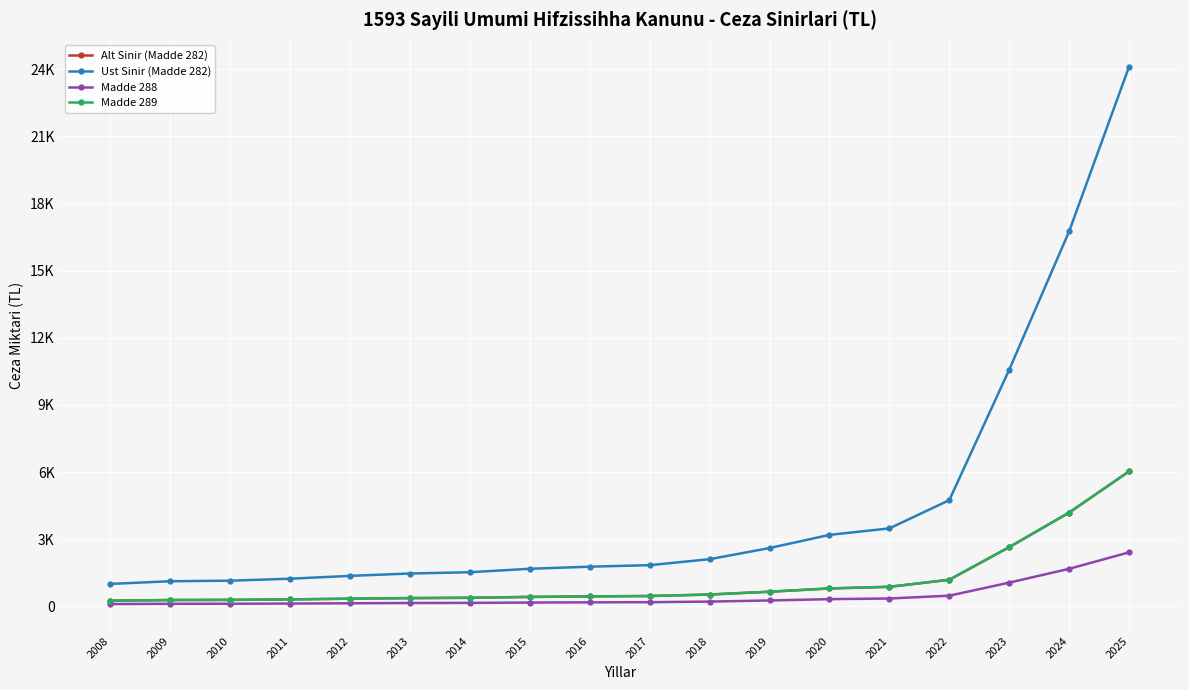

Is this an area chart (filled region under the line)?

No